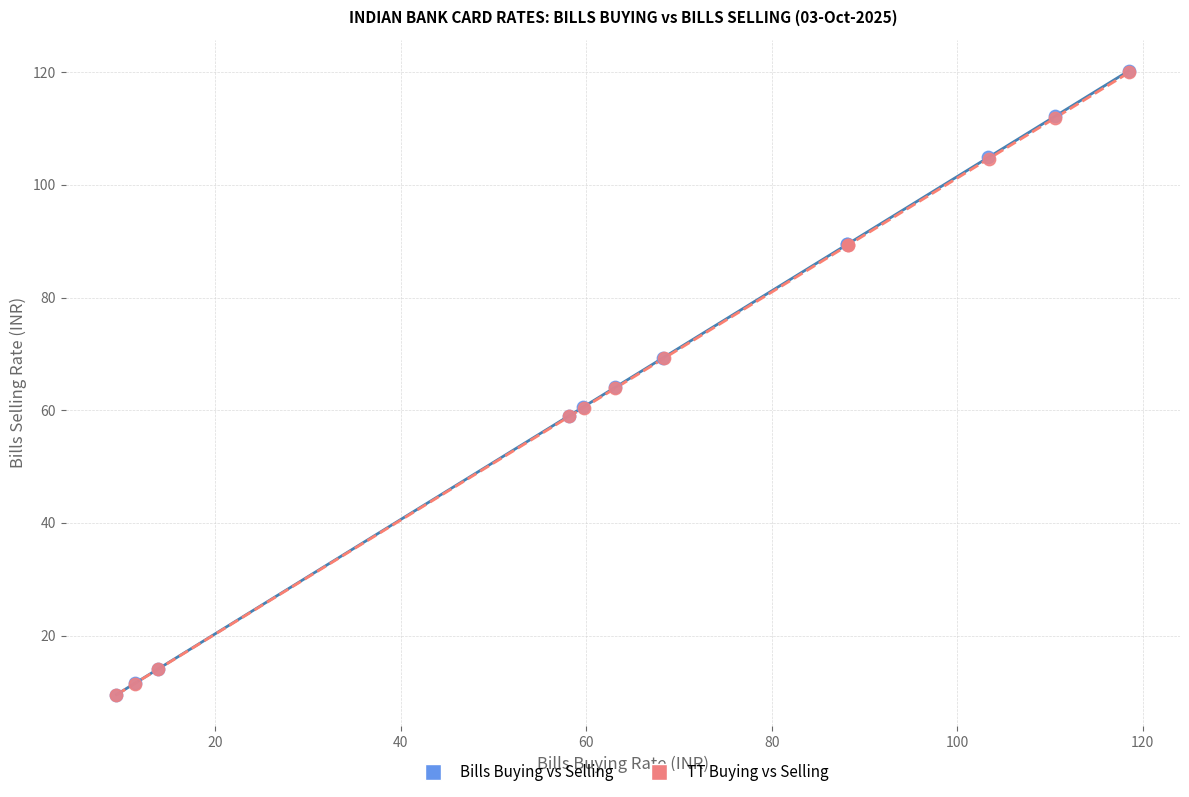

Which series has the largest Y range (max minus min)?

Bills Buying vs Selling